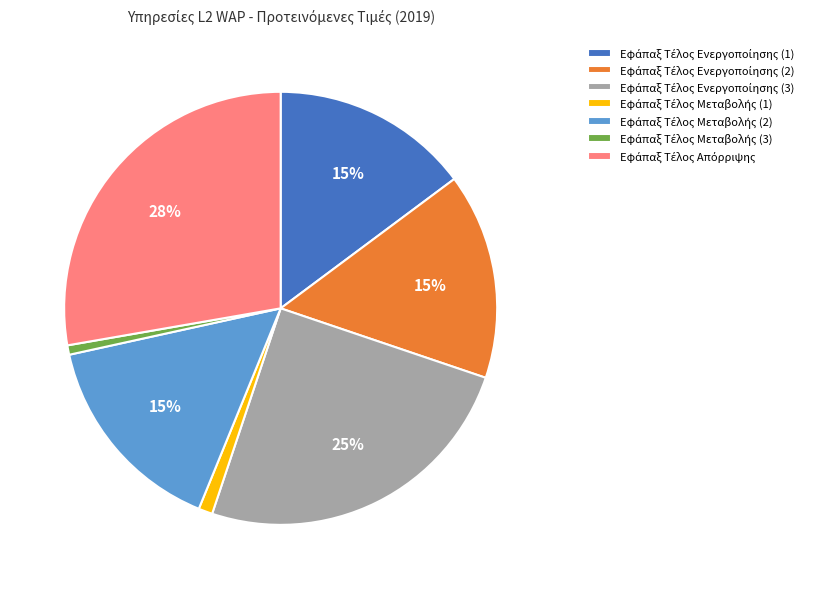

Does any single category account for the majority?

No